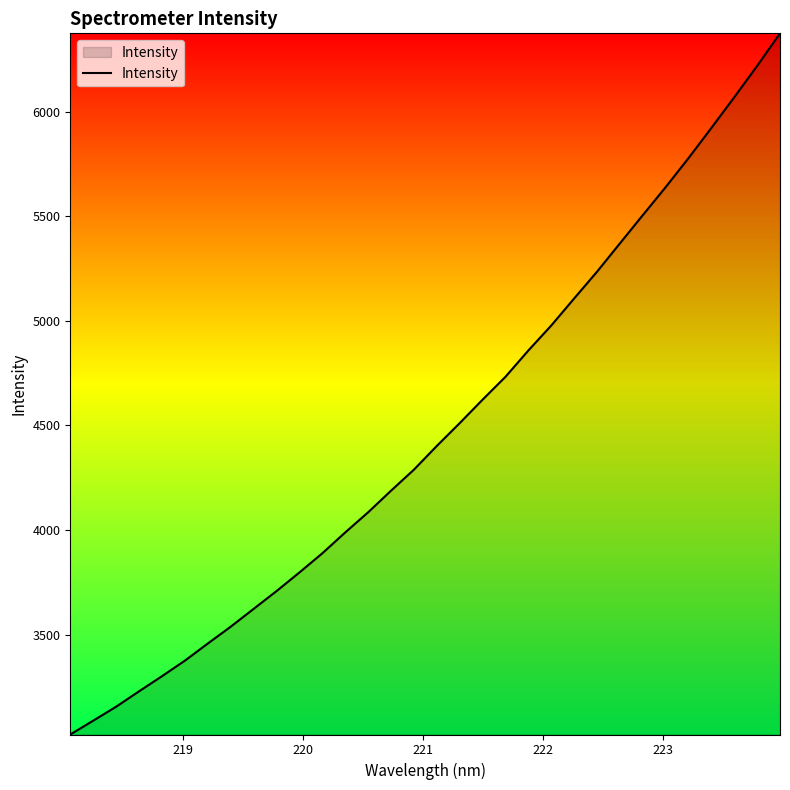

What is the smallest value displayed?

3022.1